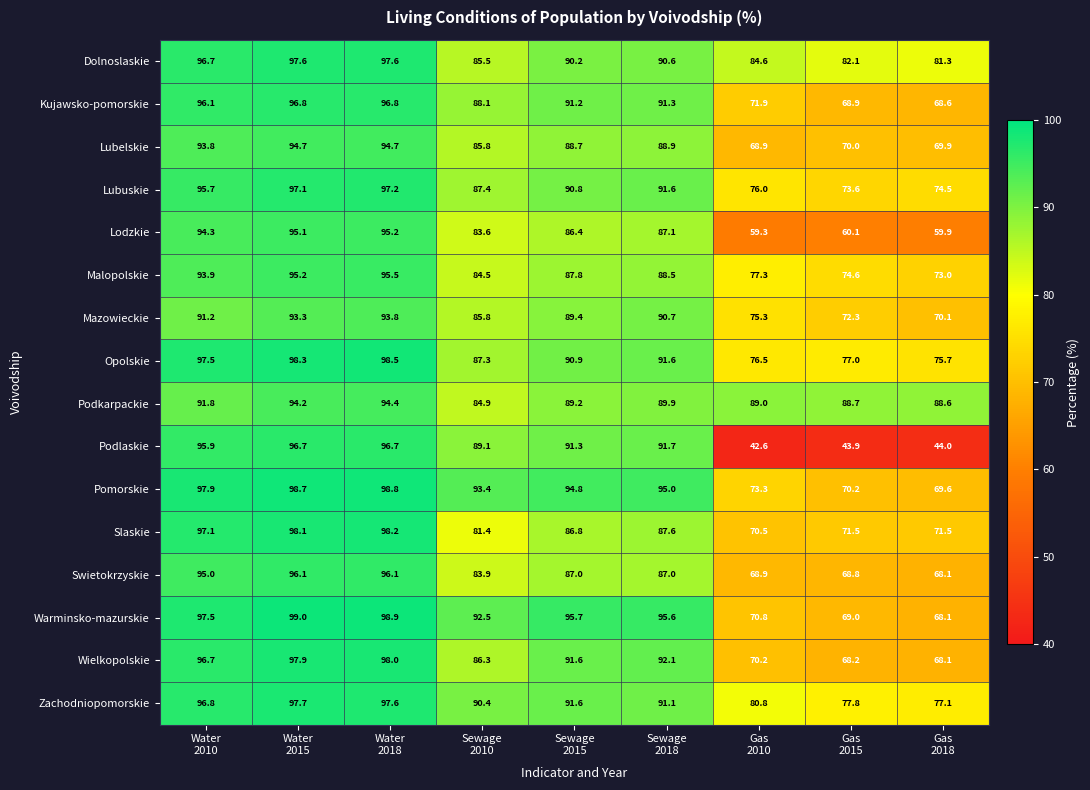

What is the sum of all Podkarpackie values?

810.7